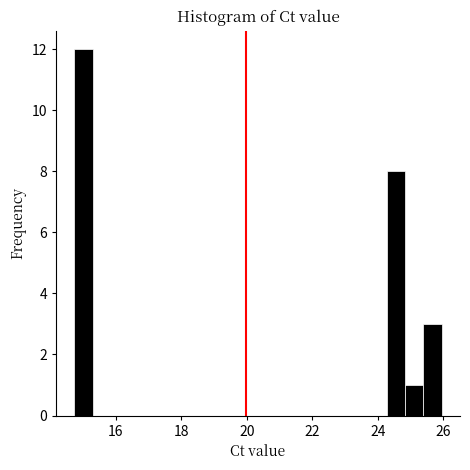

Around what value on the x-axis is the tallest bar? Give the approximate position of its centre, as read against the axis.

15.0